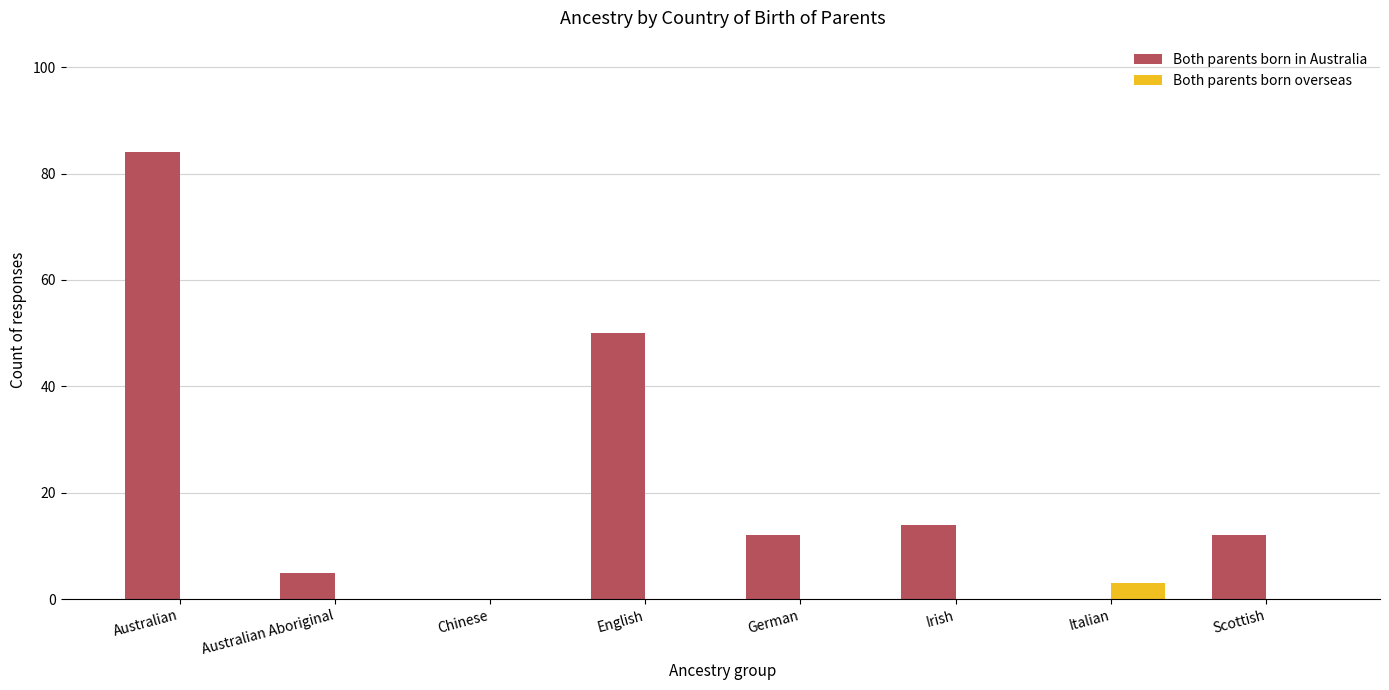

Which series changed the most between Australian Aboriginal and English?

Both parents born in Australia